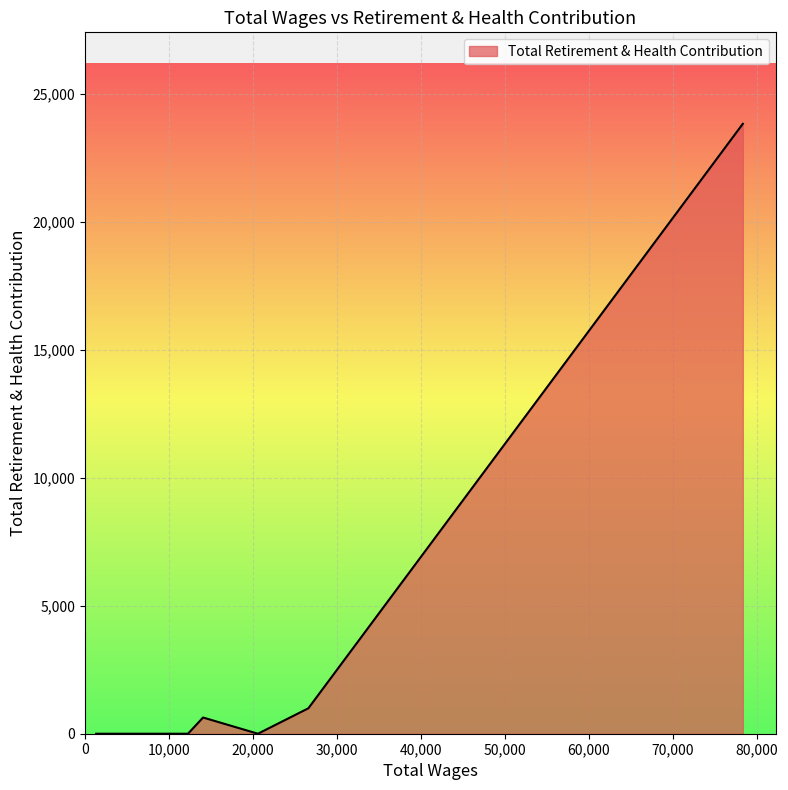

Count the number of data series in this chart.

1